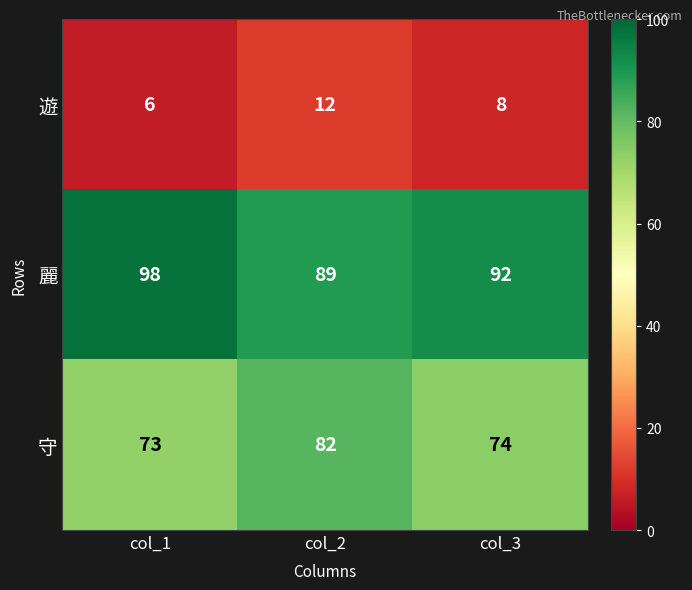

At which label does 守 first exceed 74?

col_2